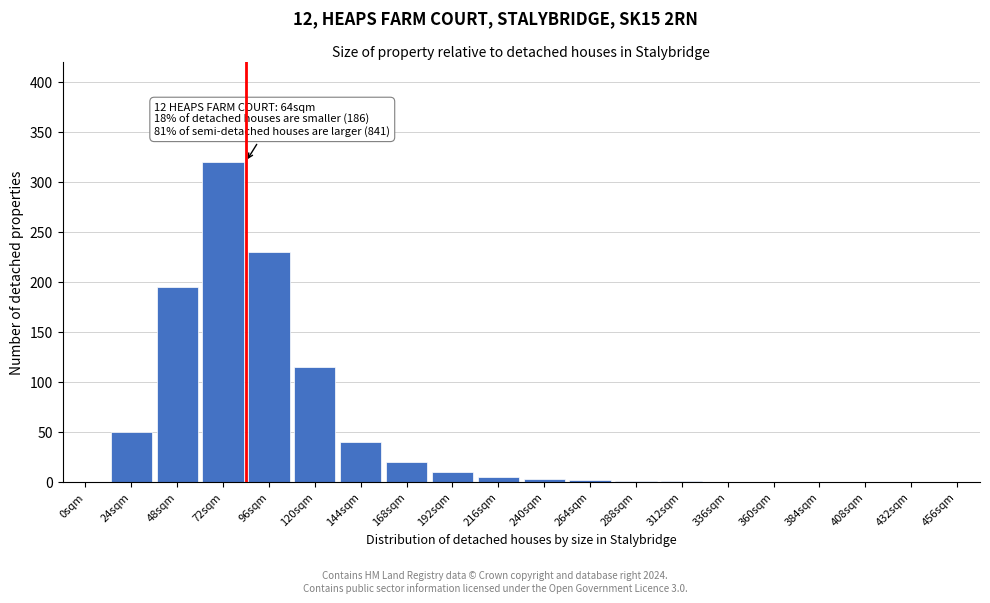

The chart shows a value of 5 at 216sqm. True or false?

True